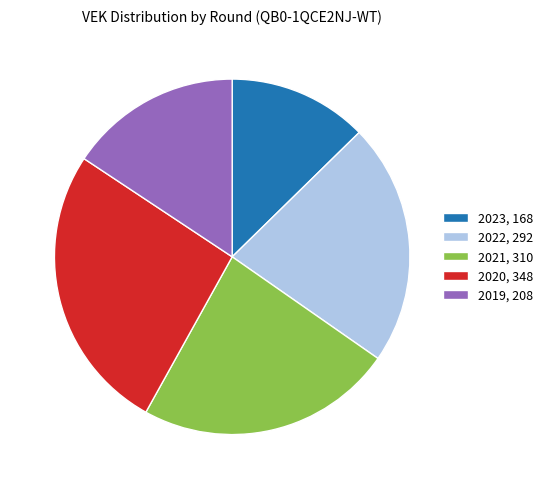

True or false: 2019, 208 accounts for 16% of the total.

True